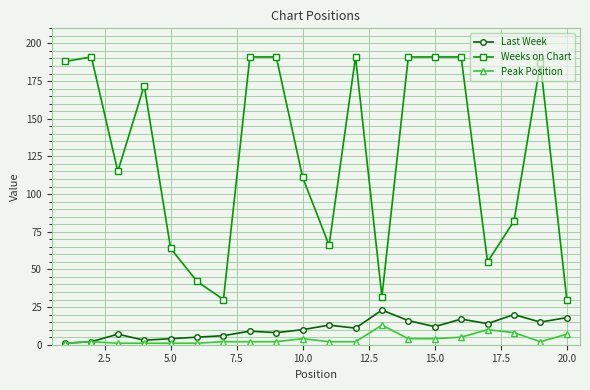

True or false: Peak Position has more than 0 interior local peaks.

True